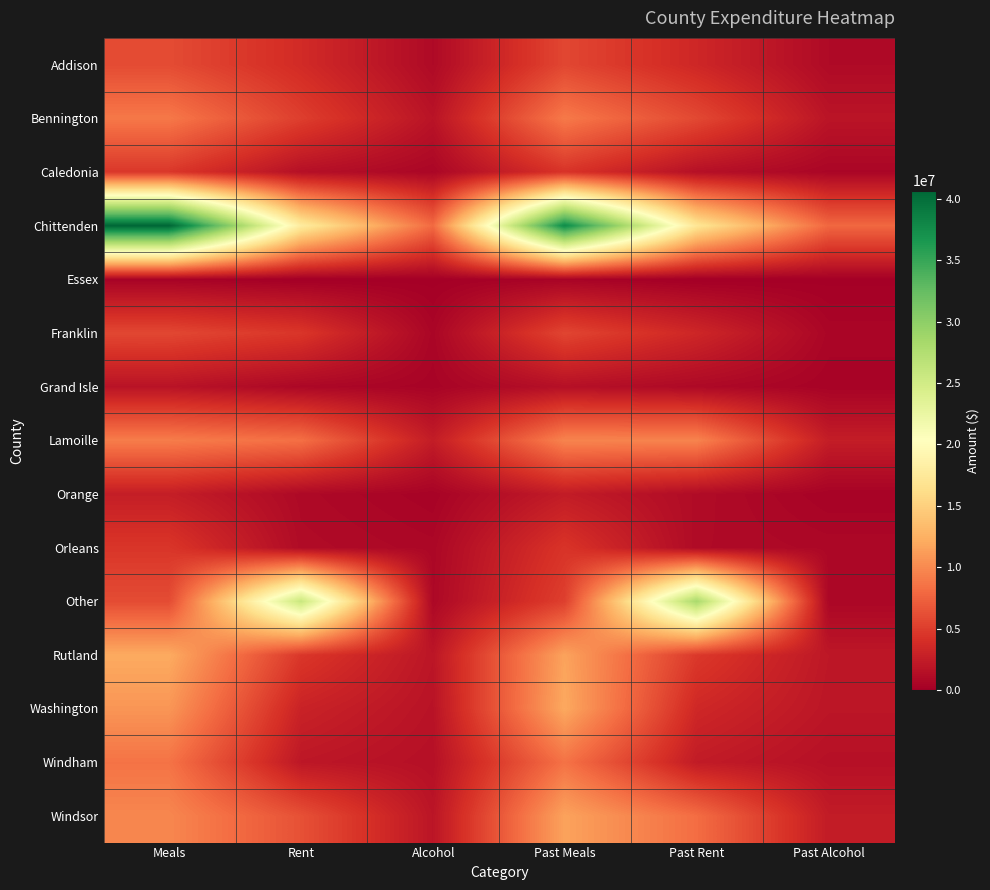

Reading left to right, extract all data points from this chart.

Addison: Meals=5961206.7	Rent=3674105.4	Alcohol=934445.7	Past Meals=5644933.3	Past Rent=3356802.6	Past Alcohol=946769.2
Bennington: Meals=8900601.6	Rent=5099020.0	Alcohol=1753355.2	Past Meals=8974114.0	Past Rent=5782992.9	Past Alcohol=1834838.5
Caledonia: Meals=4582916.0	Rent=1444920.7	Alcohol=613366.3	Past Meals=4314119.0	Past Rent=1459726.7	Past Alcohol=582132.8
Chittenden: Meals=40673318.2	Rent=17854417.7	Alcohol=8008635.9	Past Meals=37675354.0	Past Rent=17141217.6	Past Alcohol=7820144.2
Essex: Meals=350030.7	Rent=0.0	Alcohol=76529.9	Past Meals=426657.8	Past Rent=0.0	Past Alcohol=96245.8
Franklin: Meals=5701006.7	Rent=4511982.3	Alcohol=568956.3	Past Meals=5555830.8	Past Rent=3339867.8	Past Alcohol=585434.5
Grand Isle: Meals=1730010.5	Rent=714503.6	Alcohol=391187.8	Past Meals=1459158.1	Past Rent=852603.2	Past Alcohol=346412.4
Lamoille: Meals=9192514.0	Rent=8347640.4	Alcohol=2469982.1	Past Meals=9659715.1	Past Rent=9634577.8	Past Alcohol=2551571.4
Orange: Meals=2620007.5	Rent=866245.7	Alcohol=349974.3	Past Meals=2439966.8	Past Rent=1060107.6	Past Alcohol=331208.0
Orleans: Meals=4490738.9	Rent=1041958.1	Alcohol=700901.3	Past Meals=4371664.7	Past Rent=980595.9	Past Alcohol=735085.3
Other: Meals=5990915.2	Rent=25766030.8	Alcohol=767002.3	Past Meals=5162804.0	Past Rent=28193216.7	Past Alcohol=683154.8
Rutland: Meals=12074994.2	Rent=4584213.5	Alcohol=1931579.7	Past Meals=11590397.1	Past Rent=4721728.0	Past Alcohol=2062495.1
Washington: Meals=10746899.7	Rent=2986056.5	Alcohol=1698123.9	Past Meals=11959849.6	Past Rent=3417736.8	Past Alcohol=1945114.4
Windham: Meals=8547974.4	Rent=2029501.5	Alcohol=1455525.0	Past Meals=8522332.4	Past Rent=2372377.3	Past Alcohol=1507907.7
Windsor: Meals=9827706.3	Rent=6316211.7	Alcohol=1882958.5	Past Meals=11566960.3	Past Rent=8187665.2	Past Alcohol=2417199.4